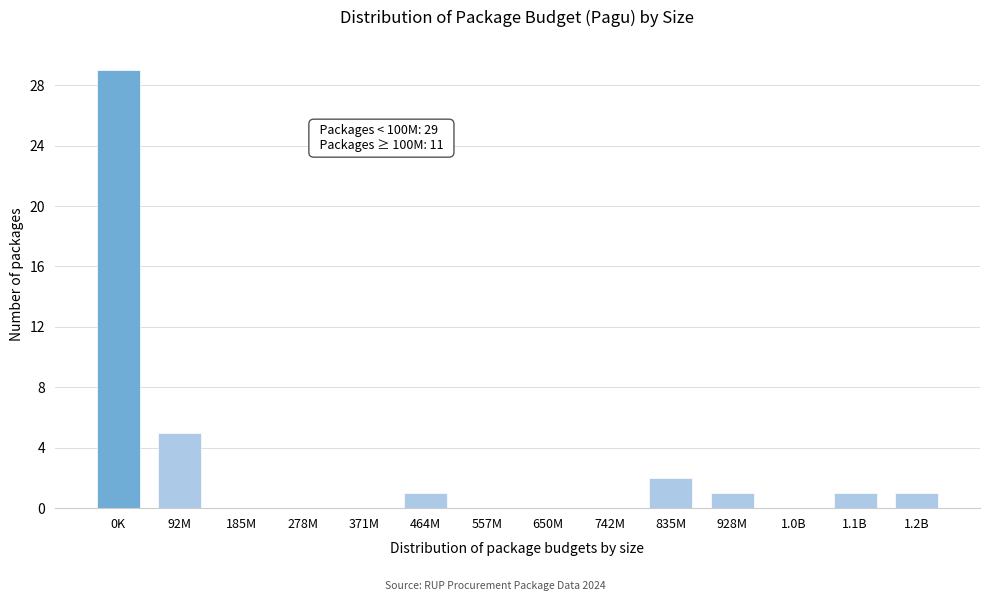

Reading left to right, what are all the values shown in this chart?

0K=29	92M=5	185M=0	278M=0	371M=0	464M=1	557M=0	650M=0	742M=0	835M=2	928M=1	1.0B=0	1.1B=1	1.2B=1